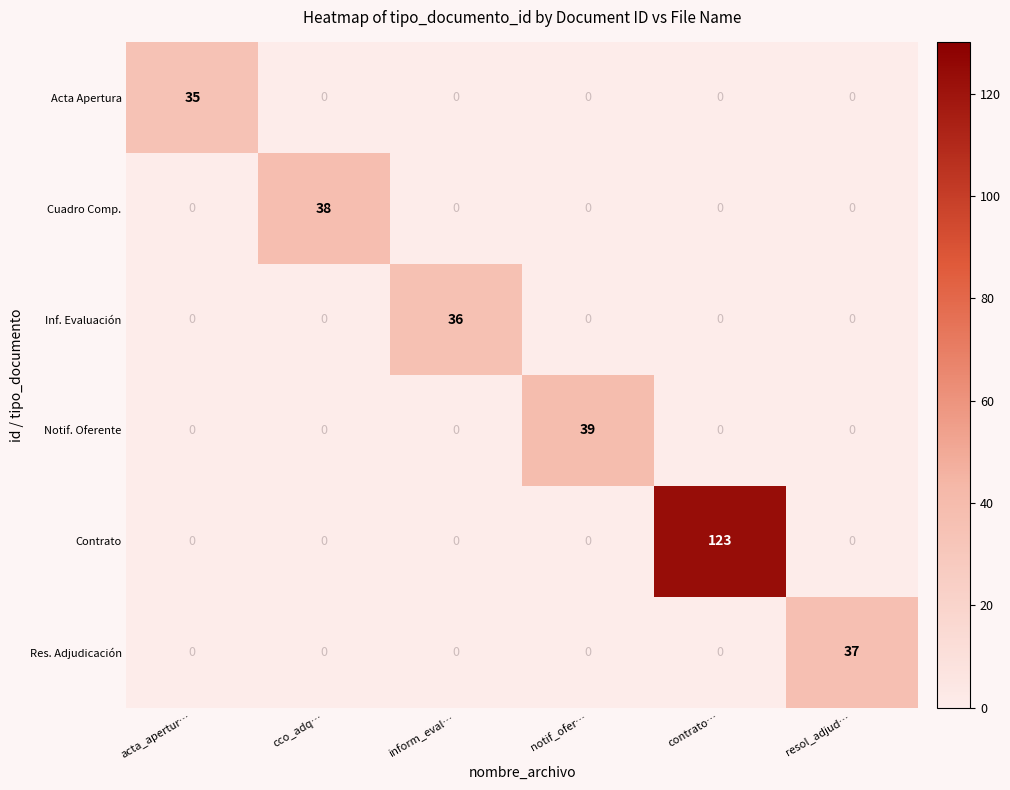

What is the maximum value for Res. Adjudicación?

37